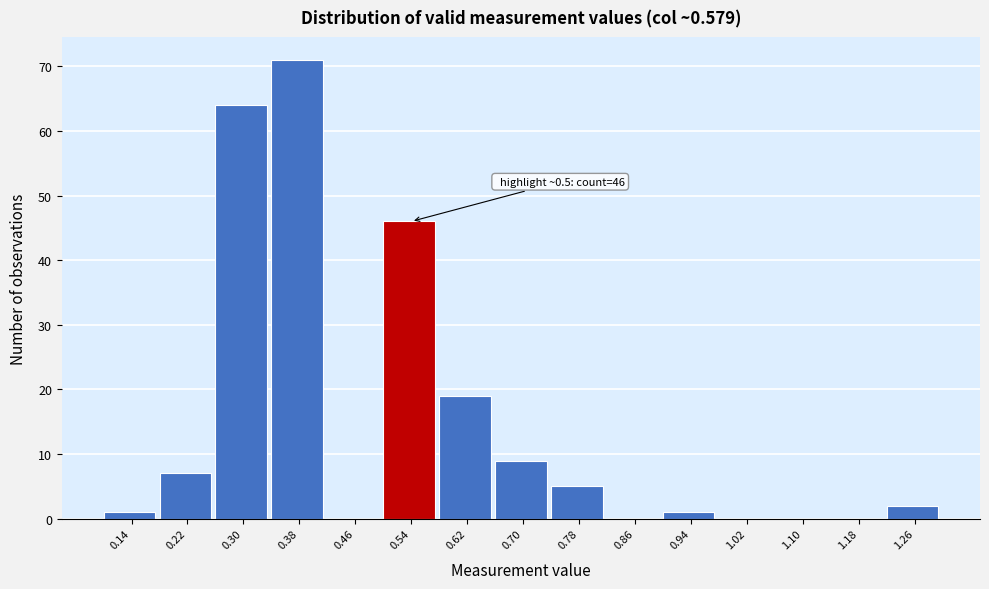

Over which range of the x-axis is the bar tallest?

0.34 to 0.42